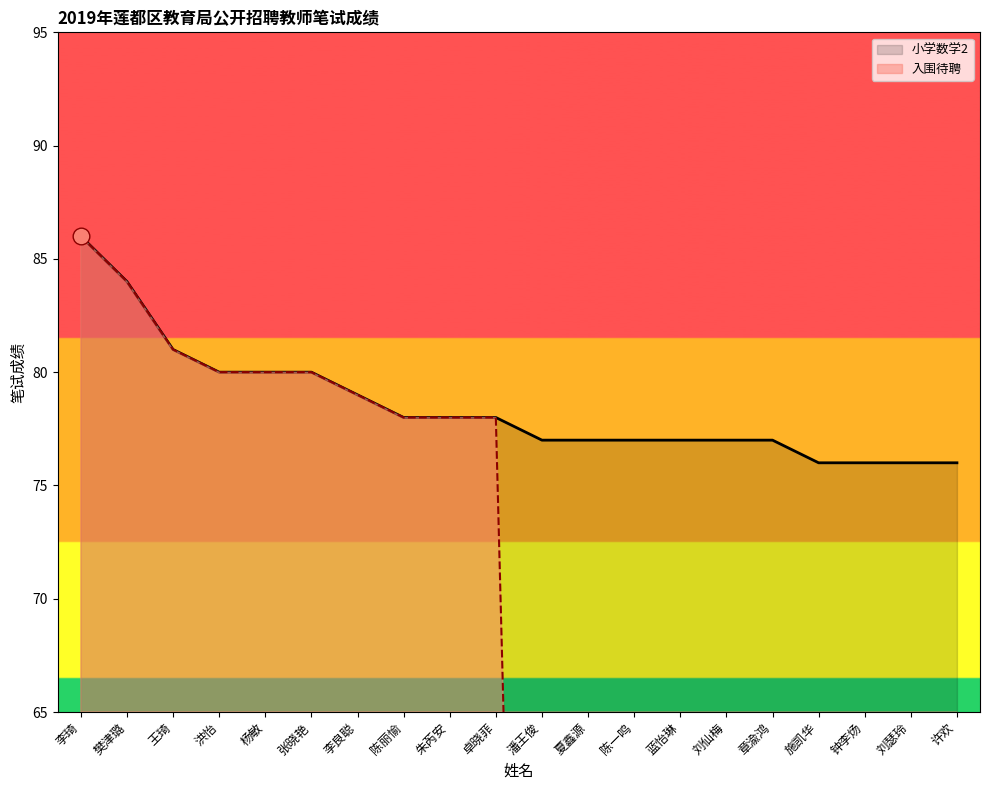

What is the difference between the 小学数学2 values at 施凯华 and 卓晓菲?

2